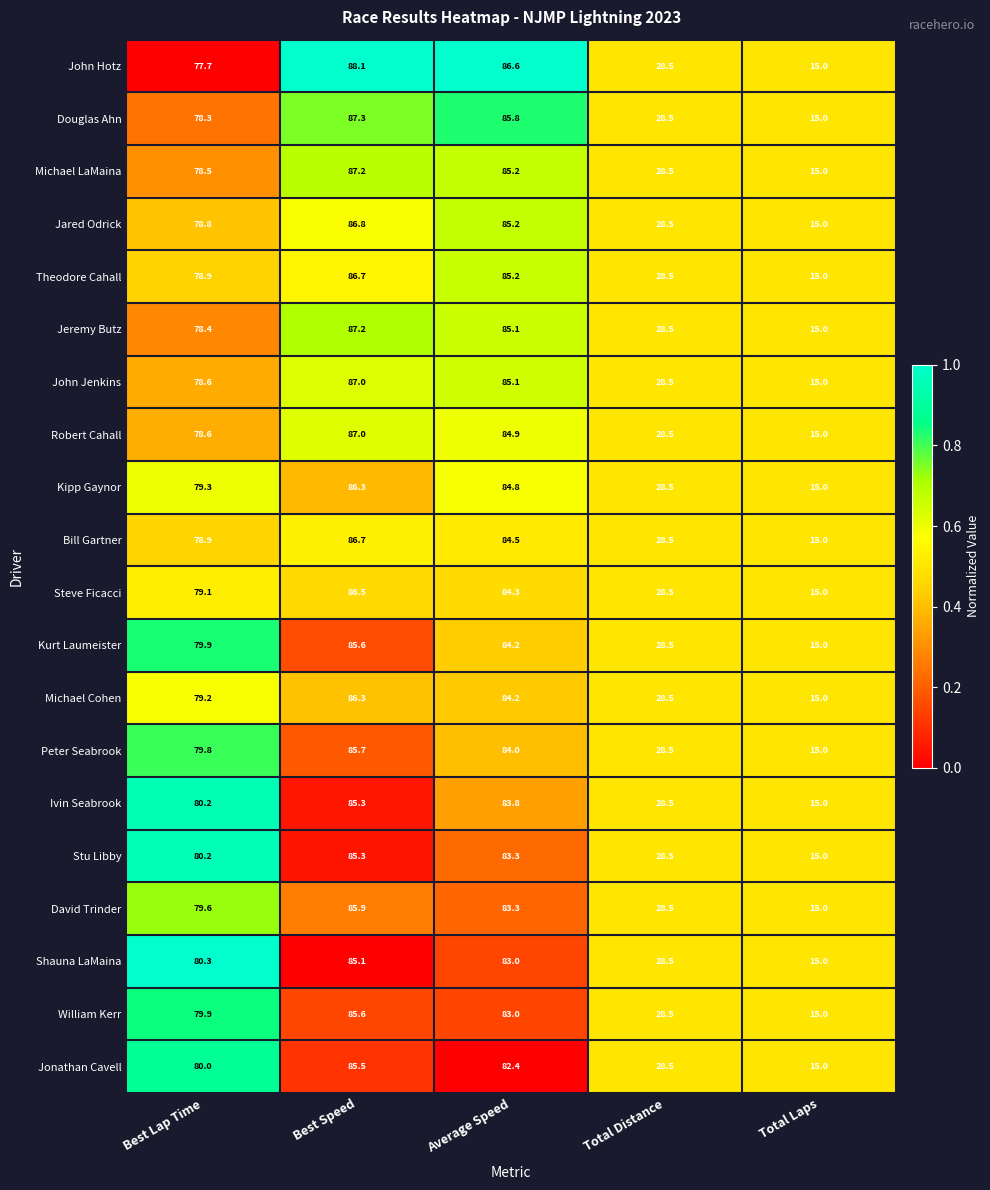

True or false: Michael Cohen has a value of 40.4 at Total Distance.

False